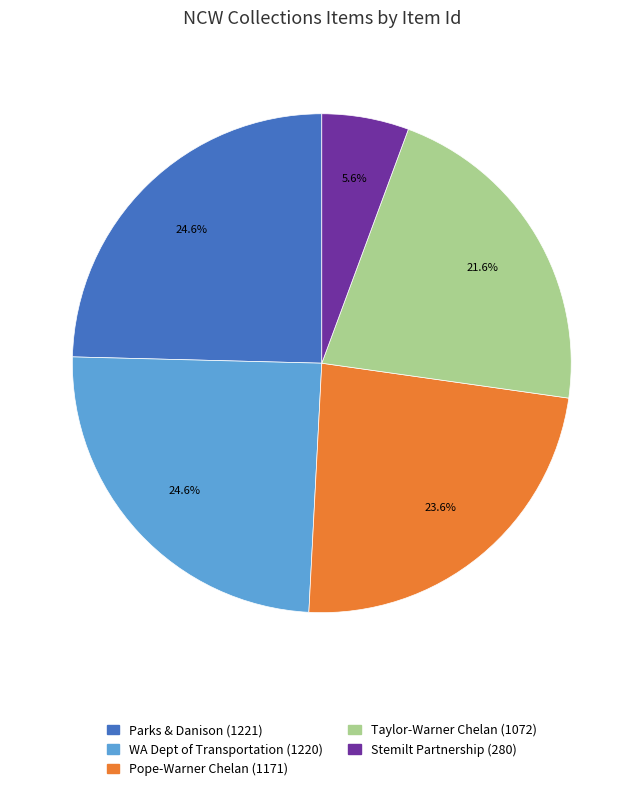

Is there any slice that represents more than half of the pie?

No